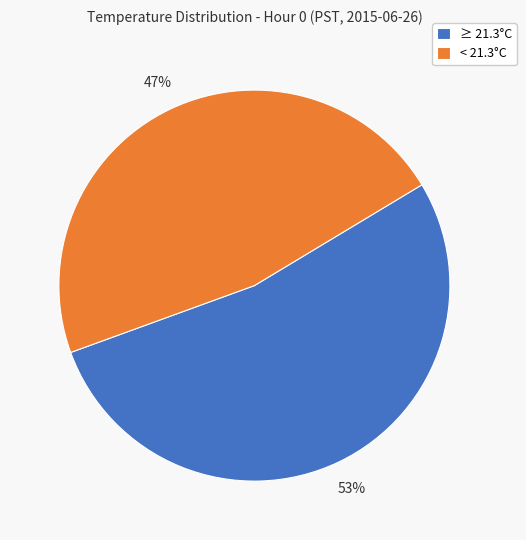

To the nearest percent, what portion does ≥ 21.3°C represent?

53%